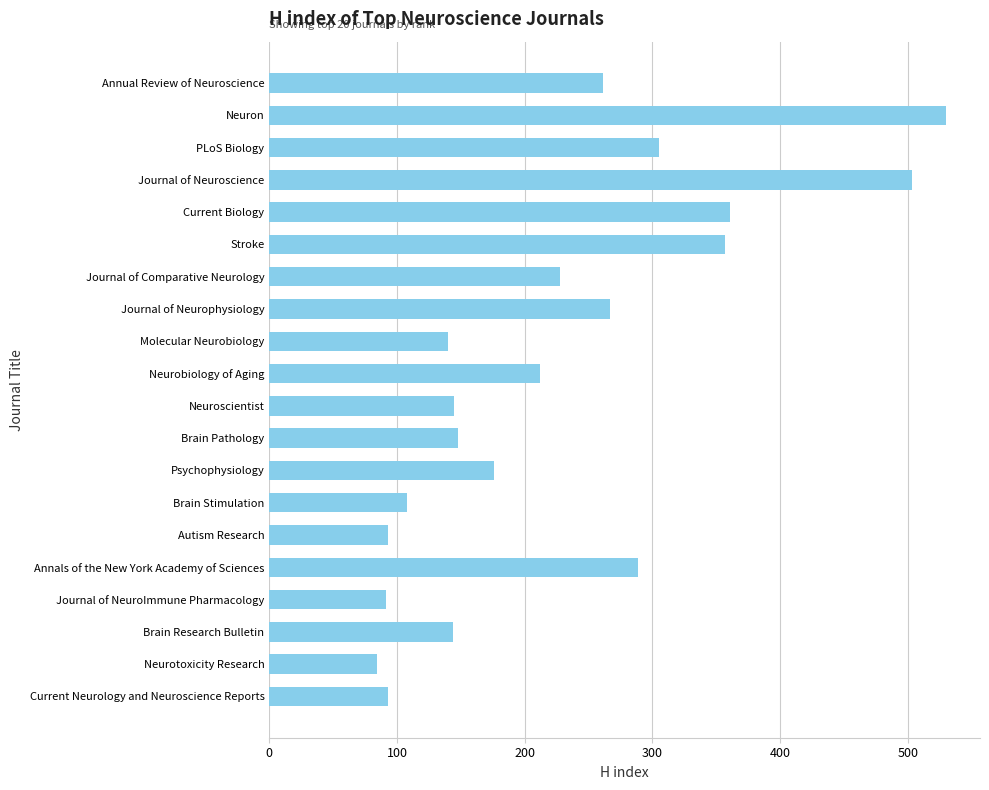

At which label is the value closest to 307?

PLoS Biology